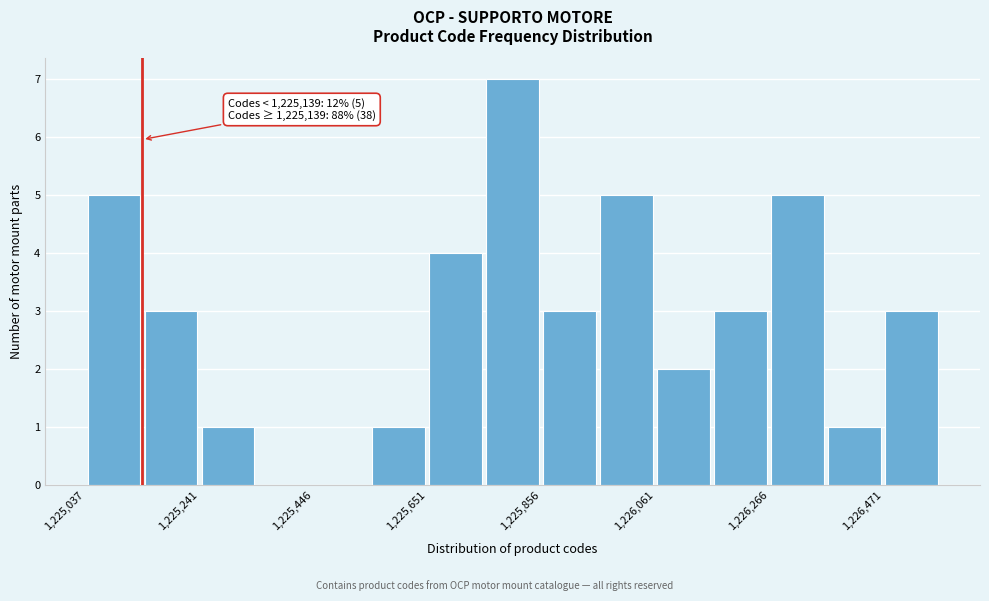

Read against the x-axis, roughly where is the centre of the tallest bar?

1225800